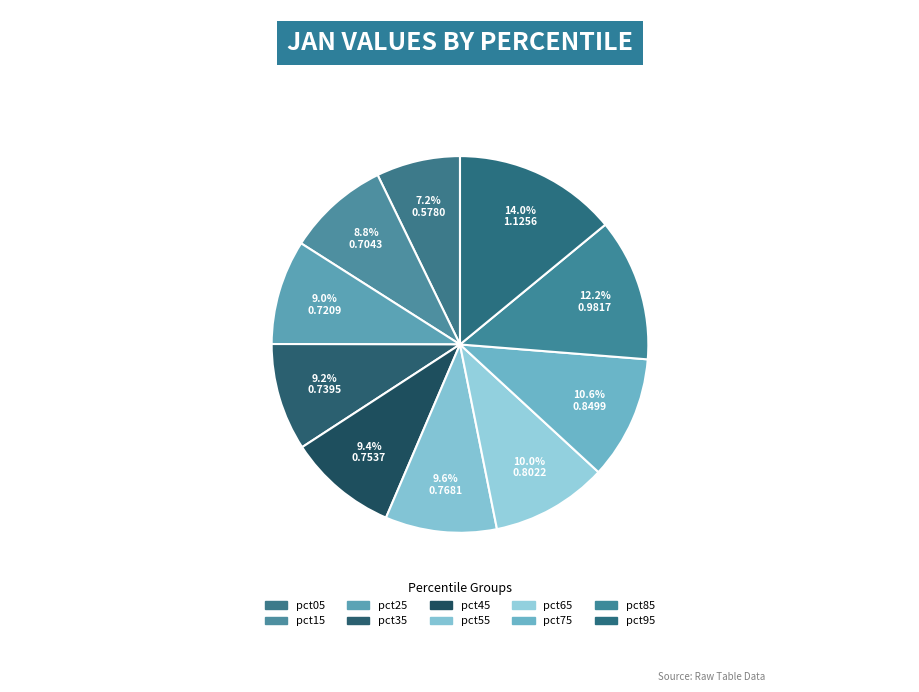

What portion of the pie excludes pct65?

90.0%